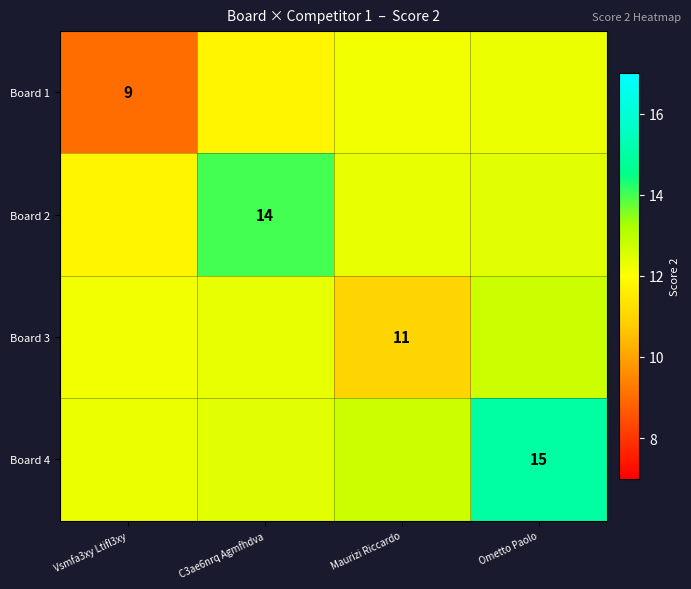

Is it true that Board 2 equals 24.9 at C3ae6nrq Agmfhdva?

False